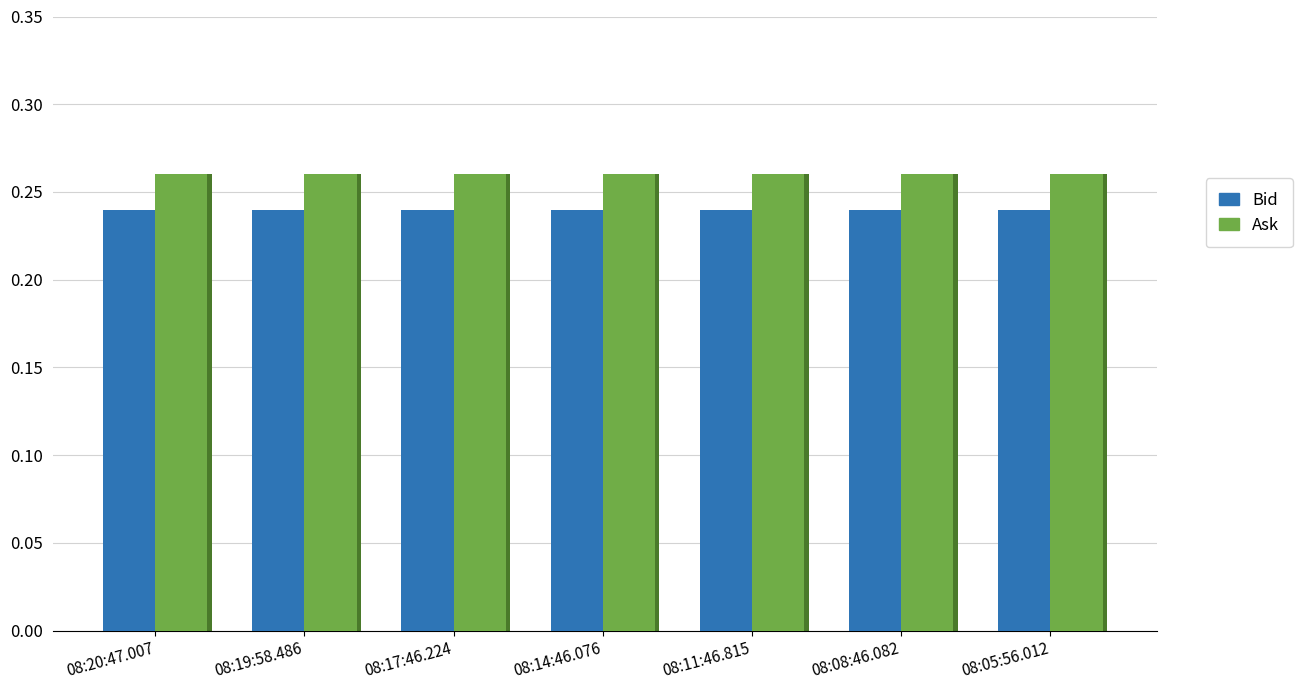

Reading left to right, what are all the values shown in this chart?

Bid: 0.2	0.2	0.2	0.2	0.2	0.2	0.2
Ask: 0.3	0.3	0.3	0.3	0.3	0.3	0.3